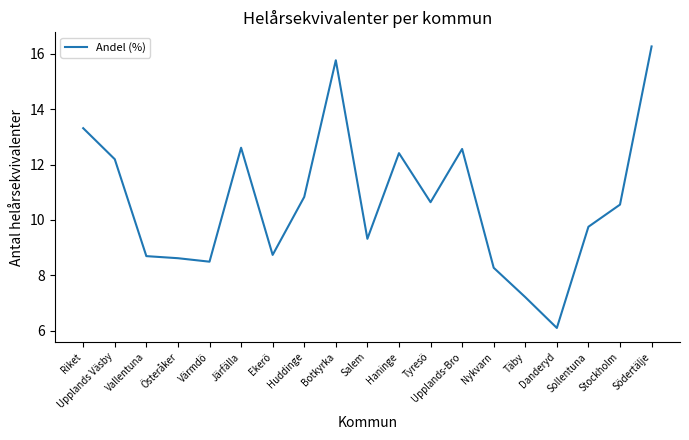

What is the difference between the values at Riket and Värmdö?

4.8